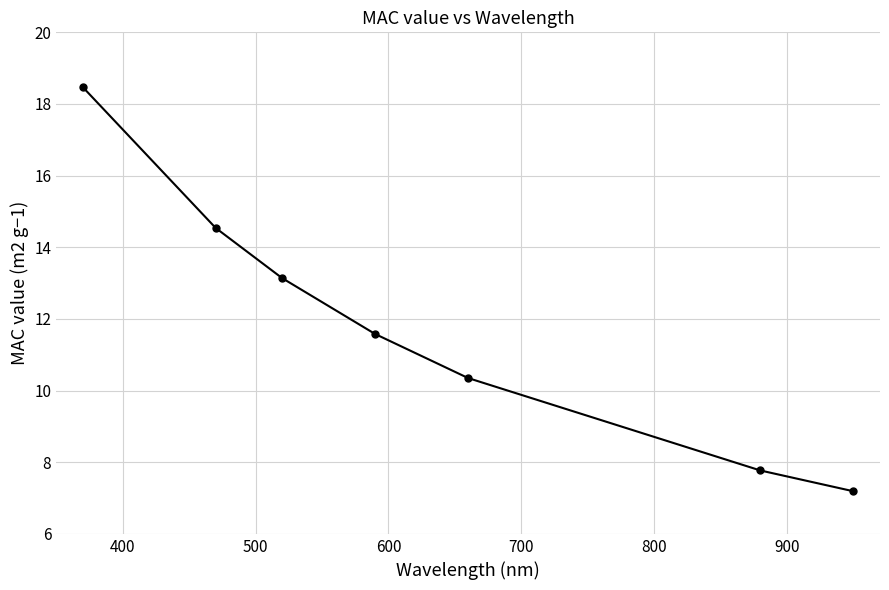

What is the minimum value shown in the chart?

7.2